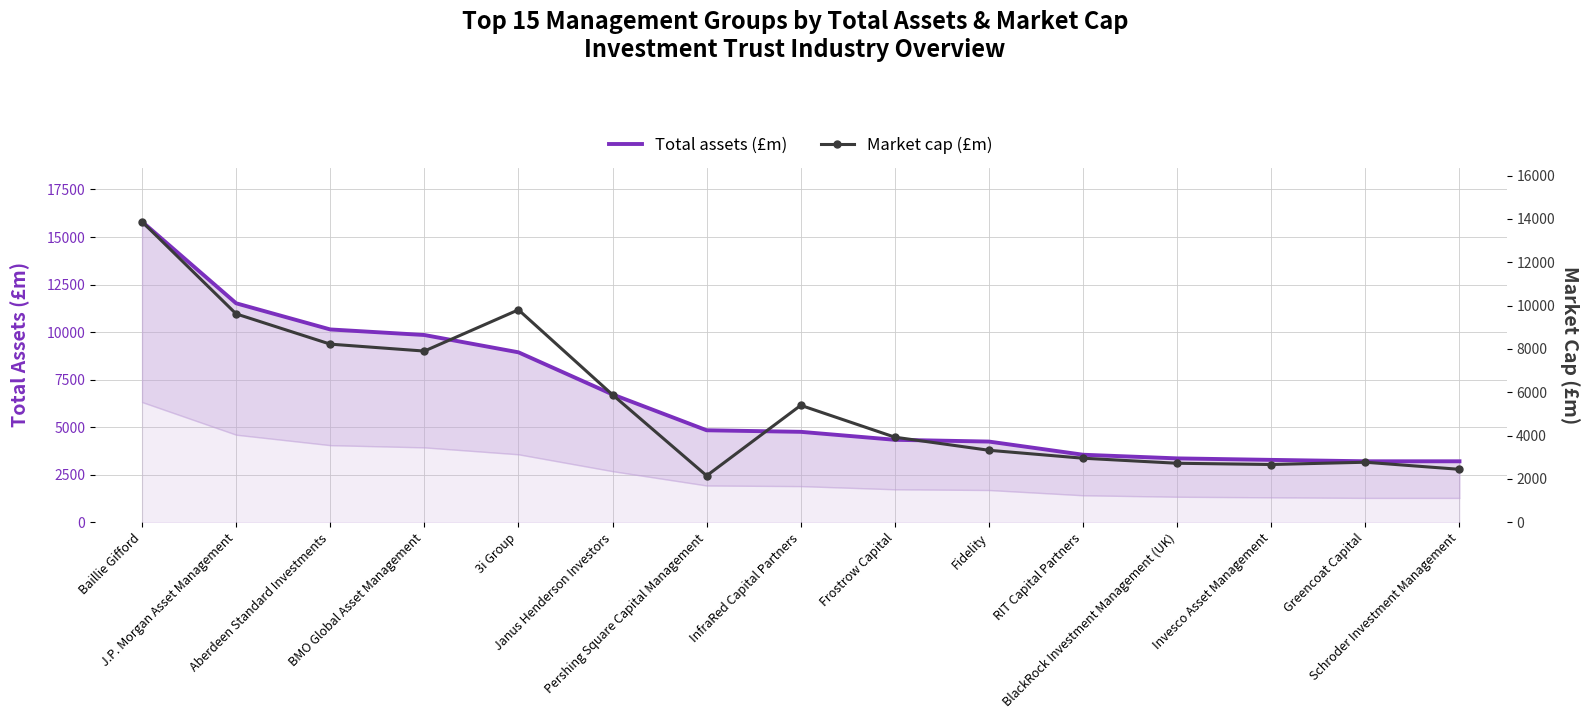

Is the value of Total assets (£m) at J.P. Morgan Asset Management greater than the value of Market cap (£m) at Pershing Square Capital Management?

Yes